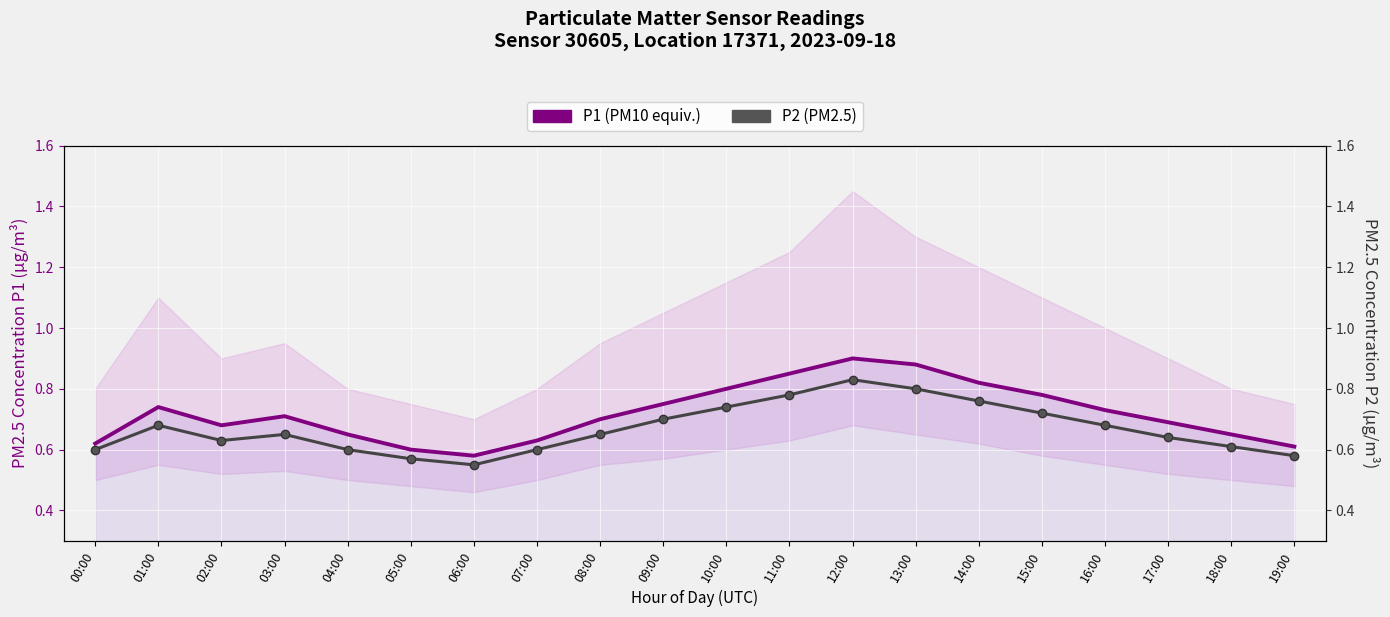

True or false: P2 (PM2.5) and P1 (PM10 equiv.) intersect in this chart.

False